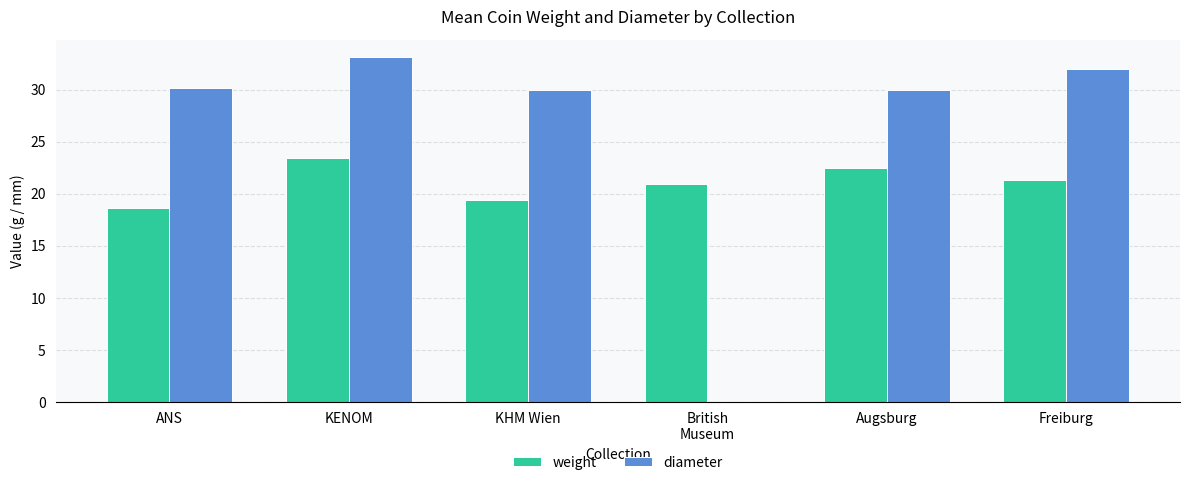

What is the difference between the weight values at British
Museum and KENOM?

2.5